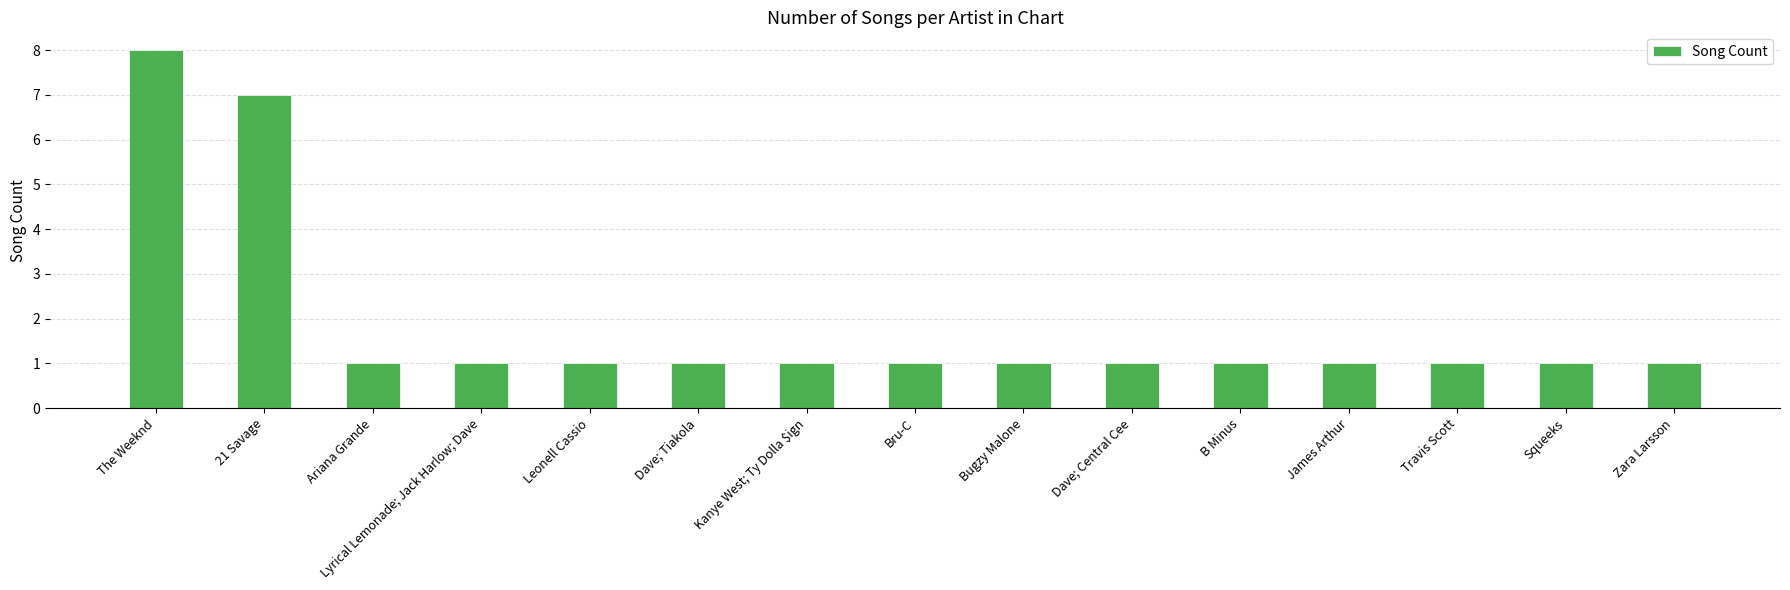

Which label corresponds to the largest value in the chart?

The Weeknd